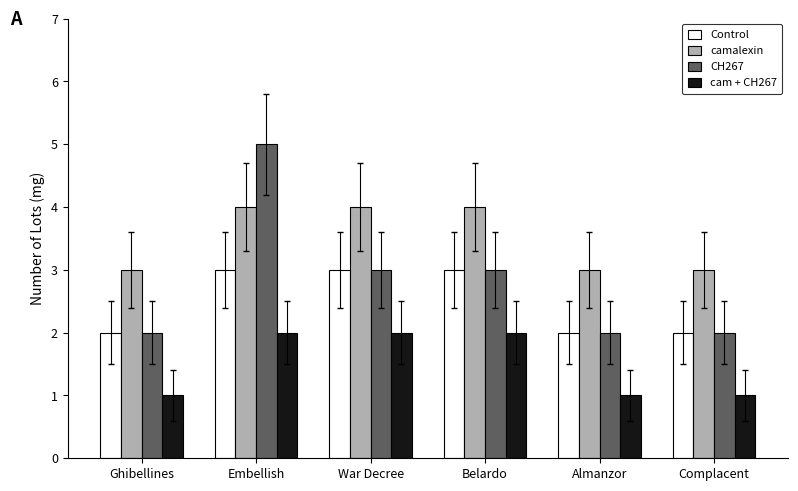

Which category has the highest value across all series?

Embellish